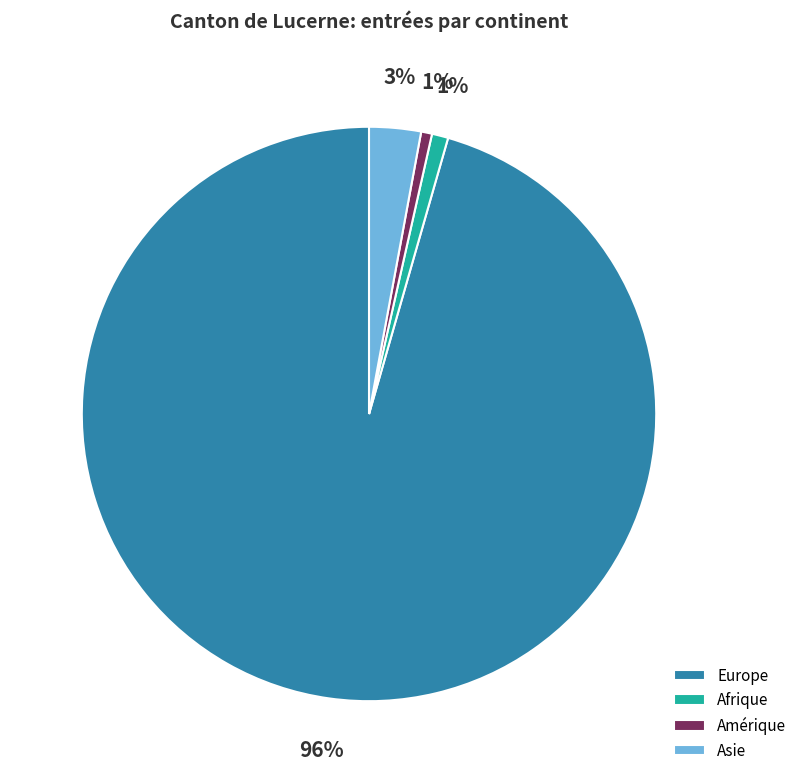

Is the sum of Asie and Europe greater than half?

Yes